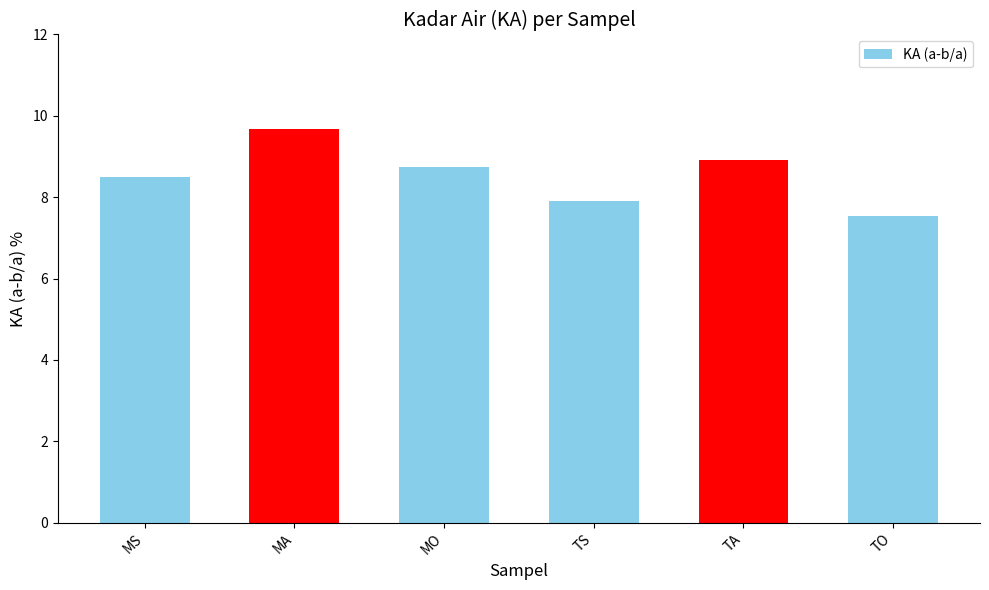

Are the bars grouped side by side (vs. stacked)?

No